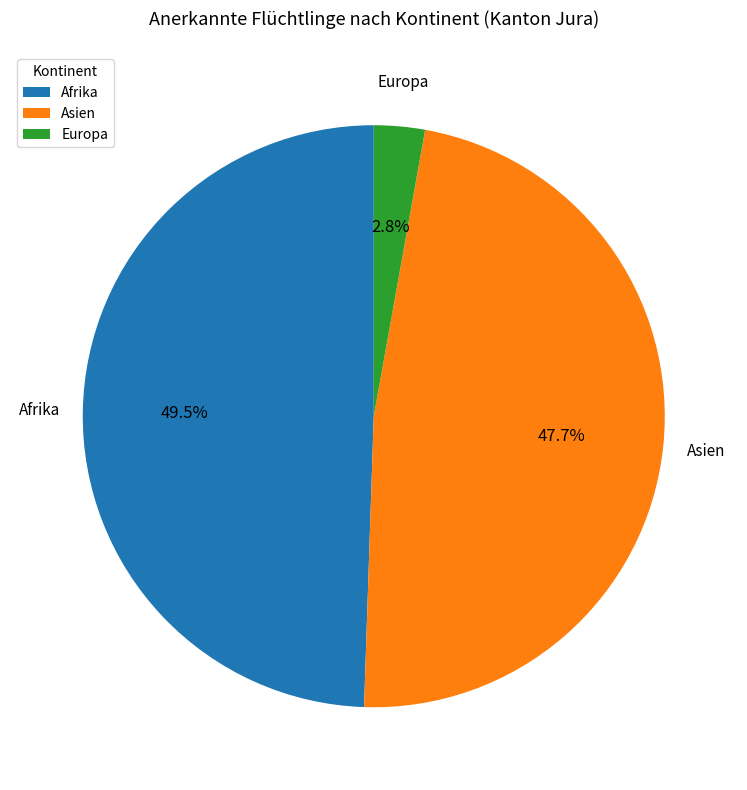

Which category has the smallest portion of the pie?

Europa